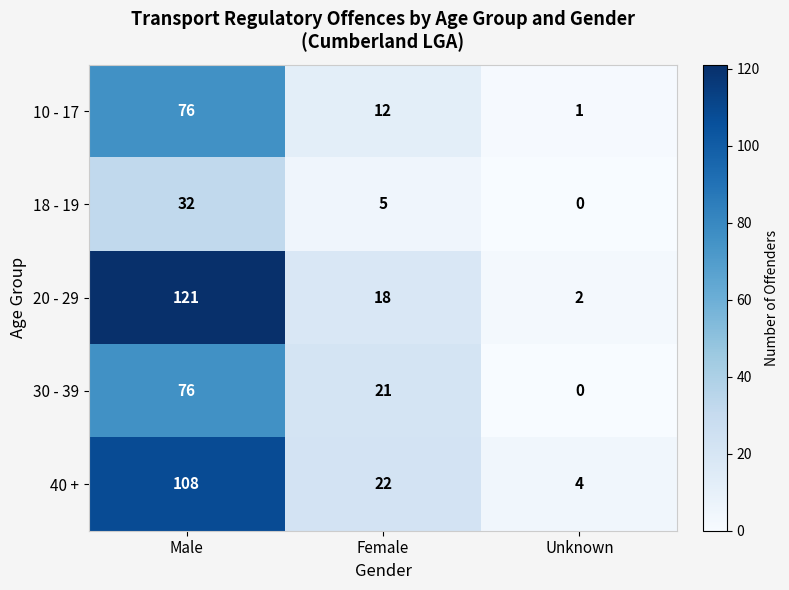

Where is 30 - 39 nearest to the value 38?

Female